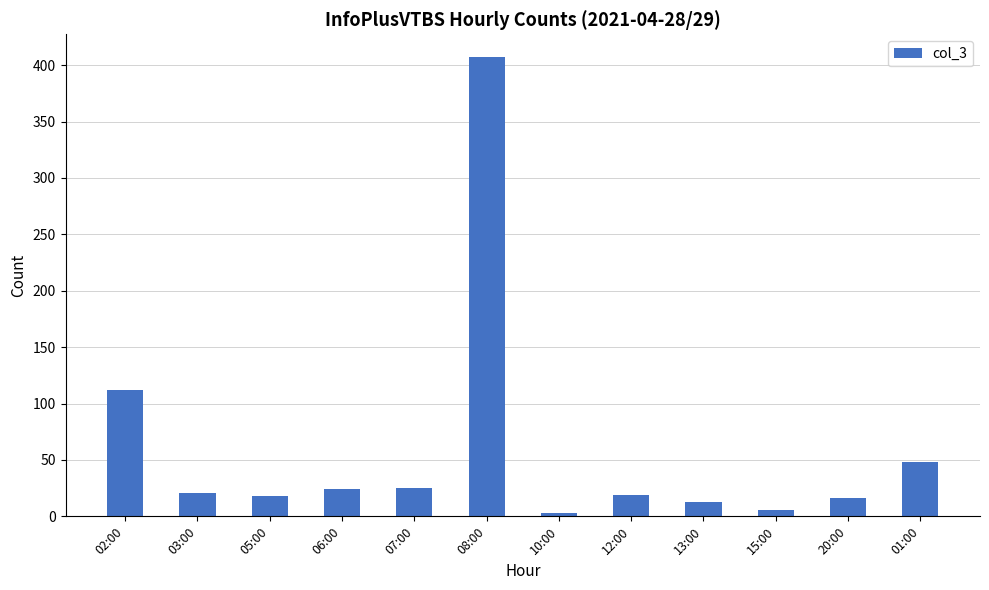

Are the bars horizontal?

No